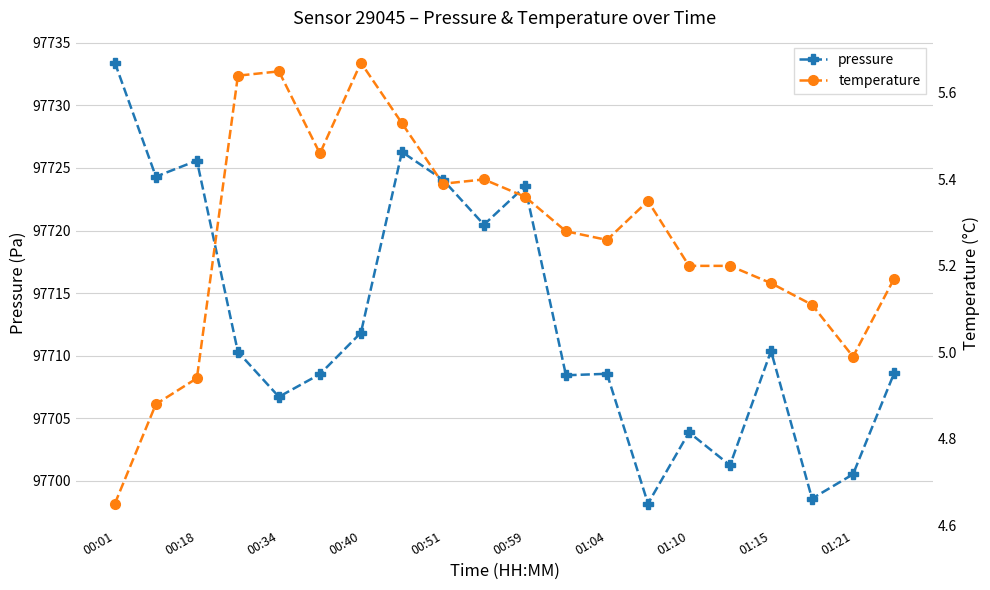

What is the highest value of the pressure series?

97733.4